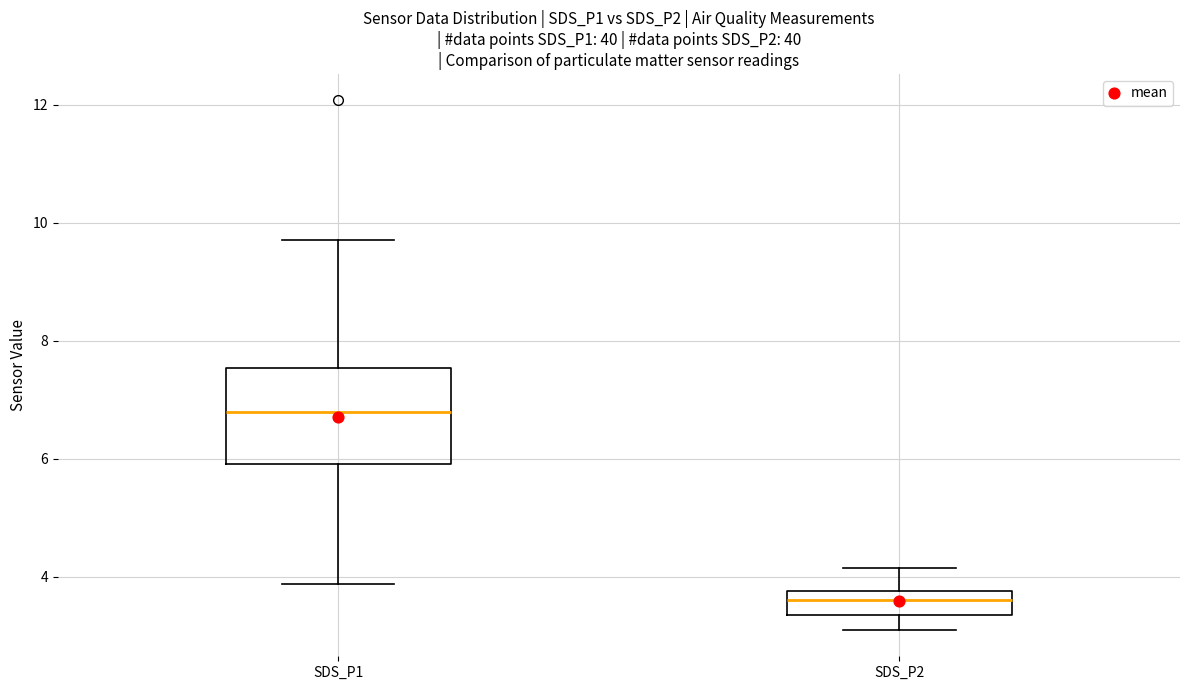

Which box has the lowest median line?

SDS_P2